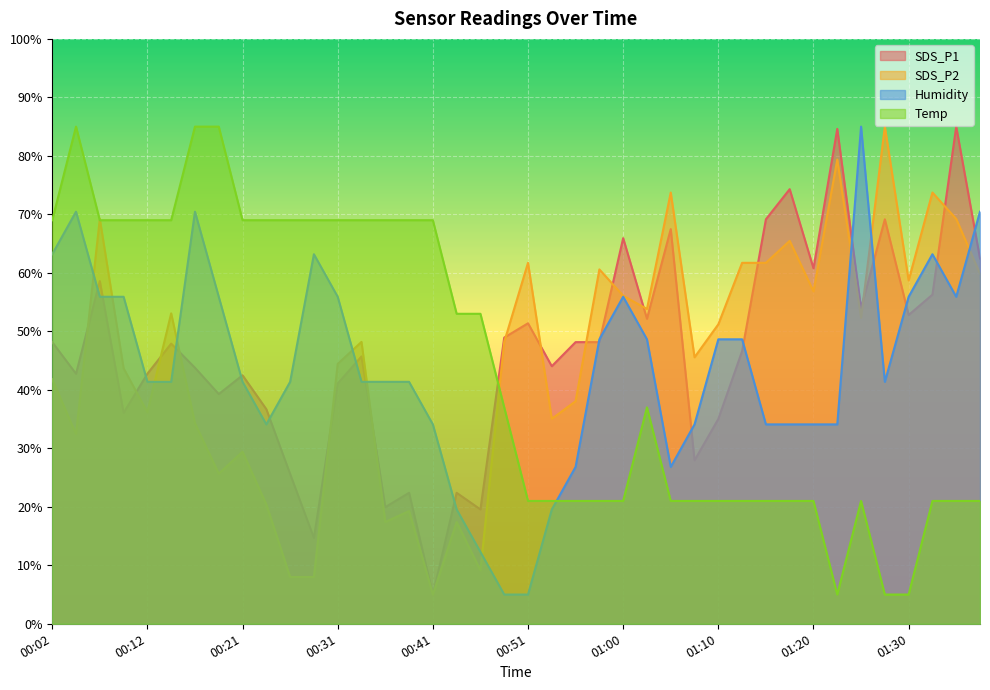

Is the value of SDS_P2 at 01:17 greater than the value of Temp at 01:17?

Yes